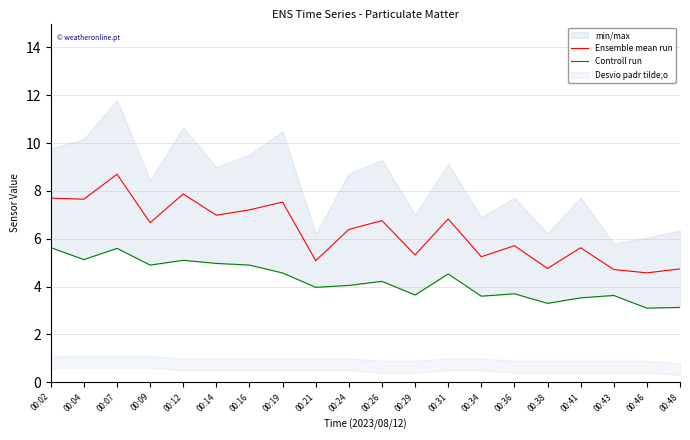

What is the value of the Ensemble mean run point at the 14th from the left?

5.2